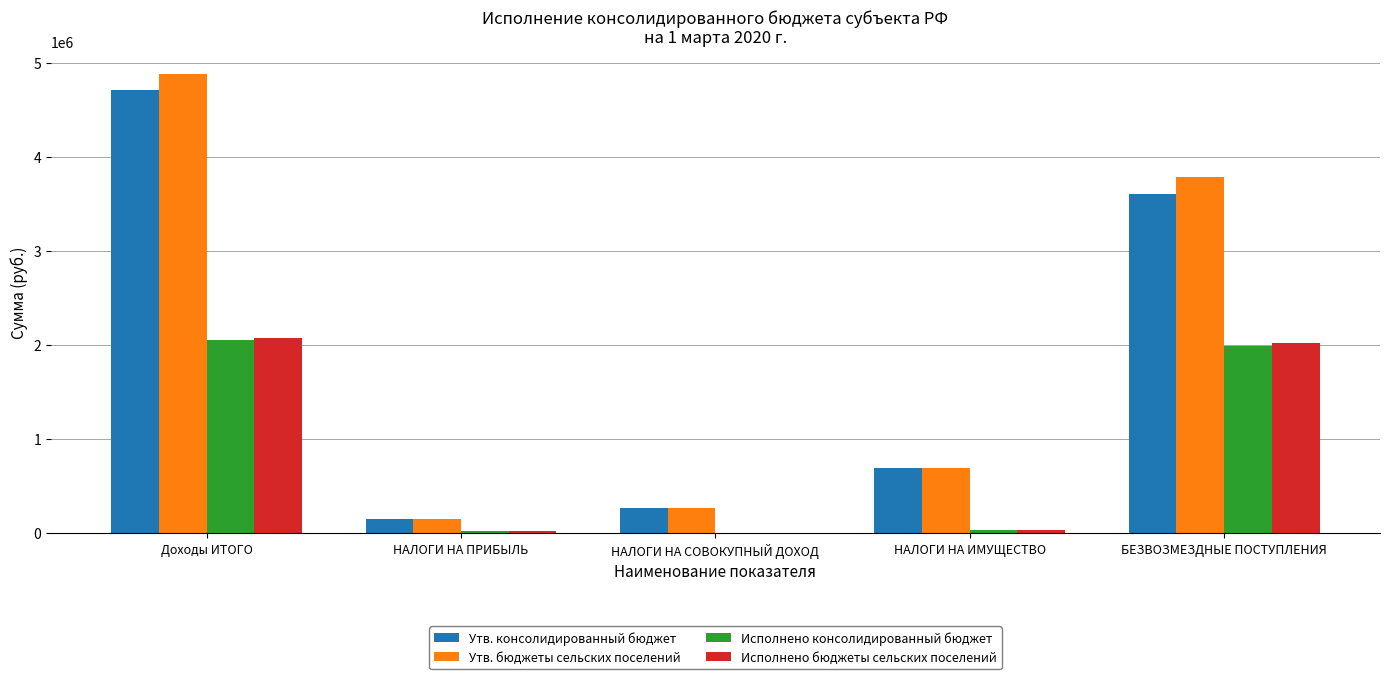

The Утв. консолидированный бюджет series shows 2065713.9 at БЕЗВОЗМЕЗДНЫЕ ПОСТУПЛЕНИЯ. True or false?

False